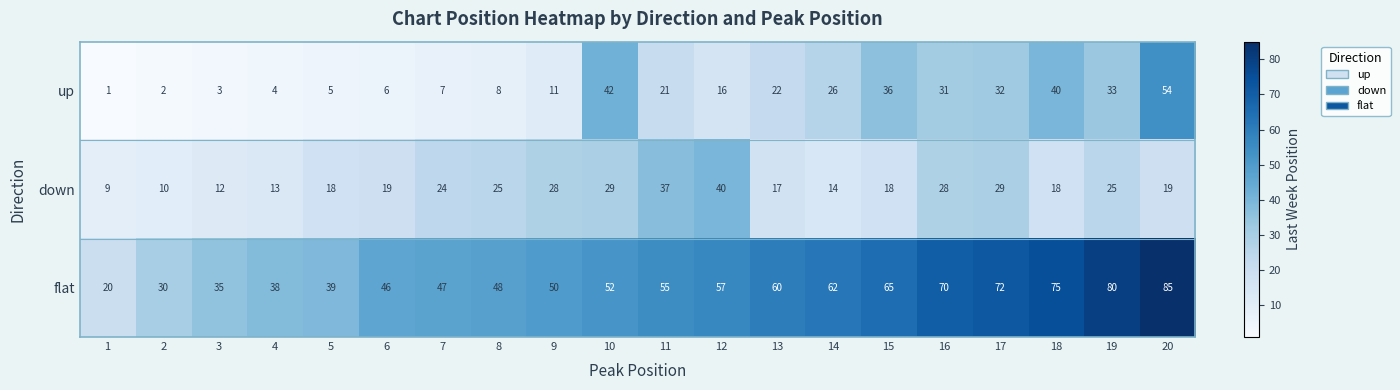

At how many categories does at least one series exceed 17?

20